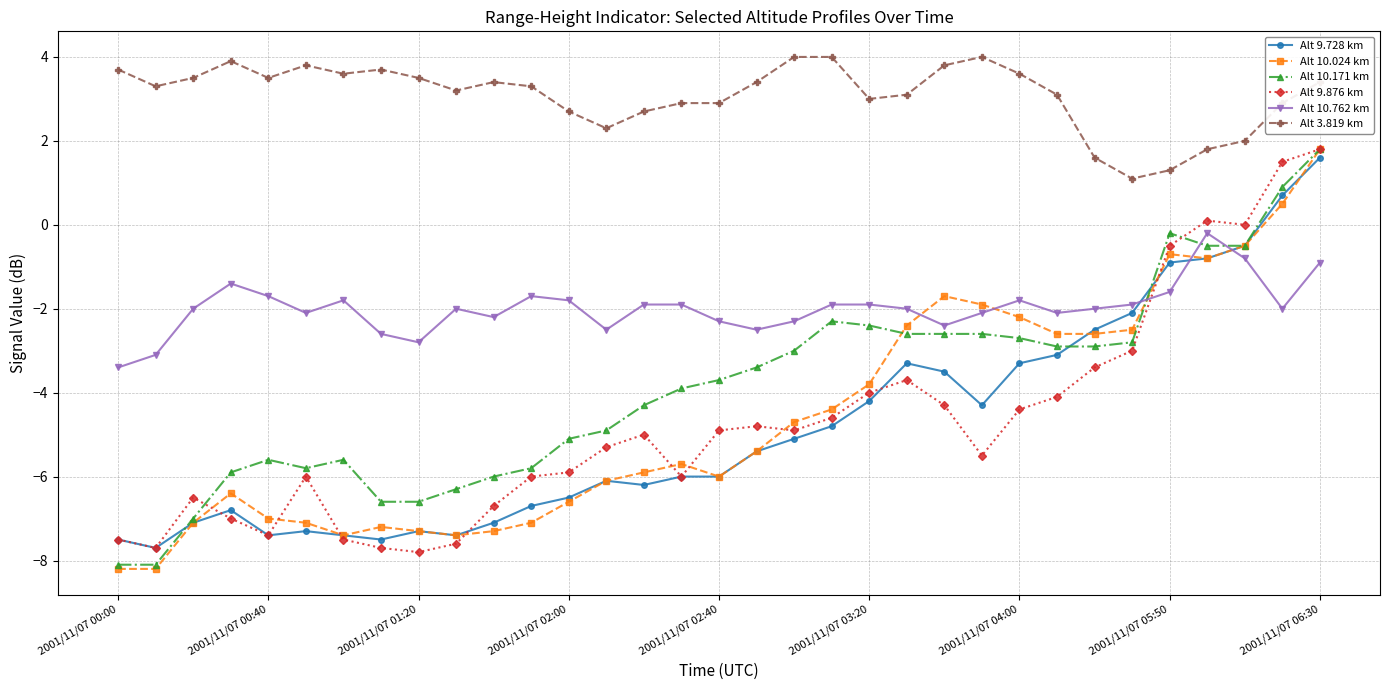

Count the number of categories in the chart.

33